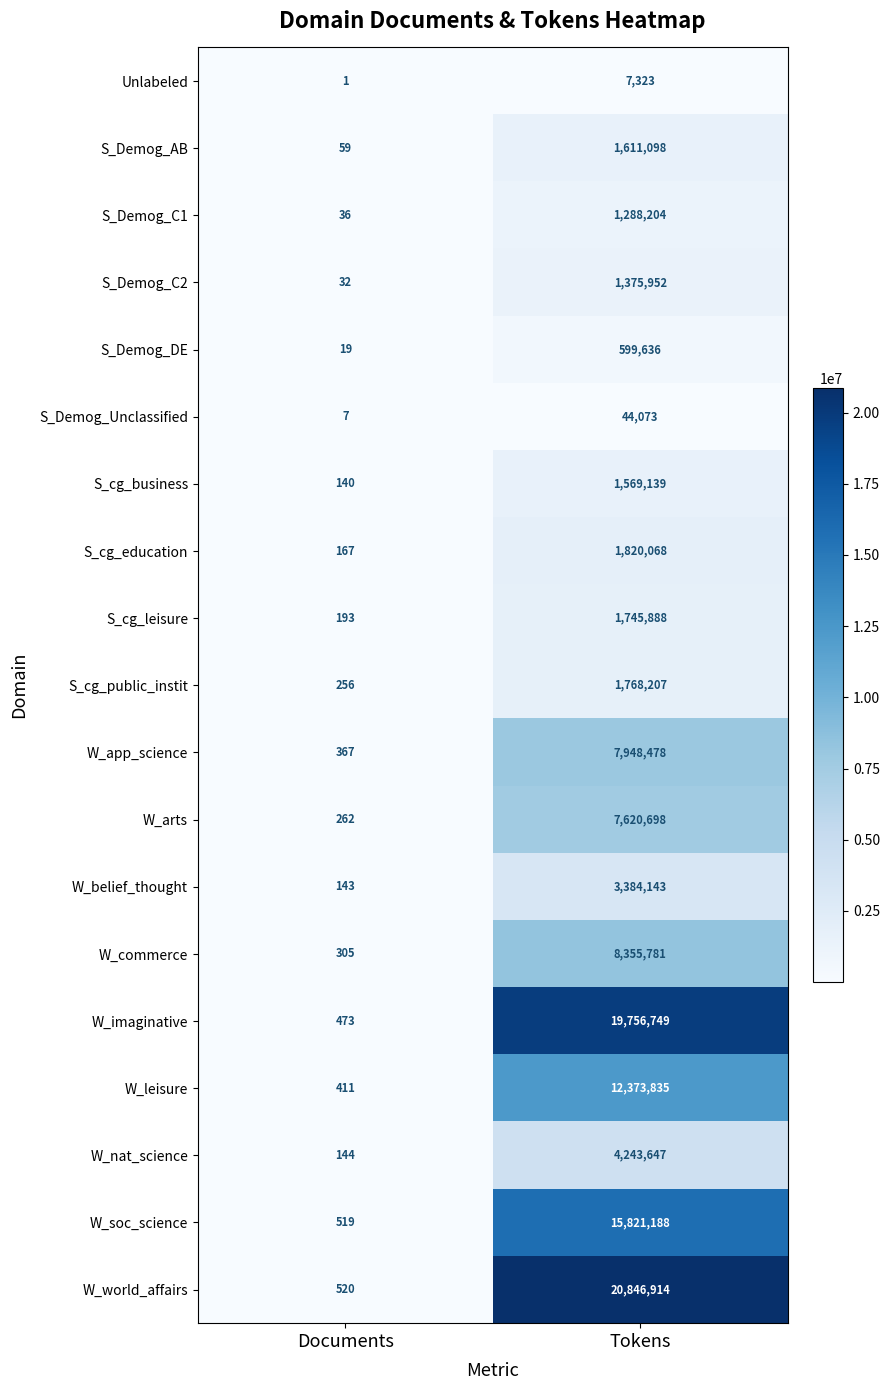

Which series has the widest spread of values?

W_world_affairs